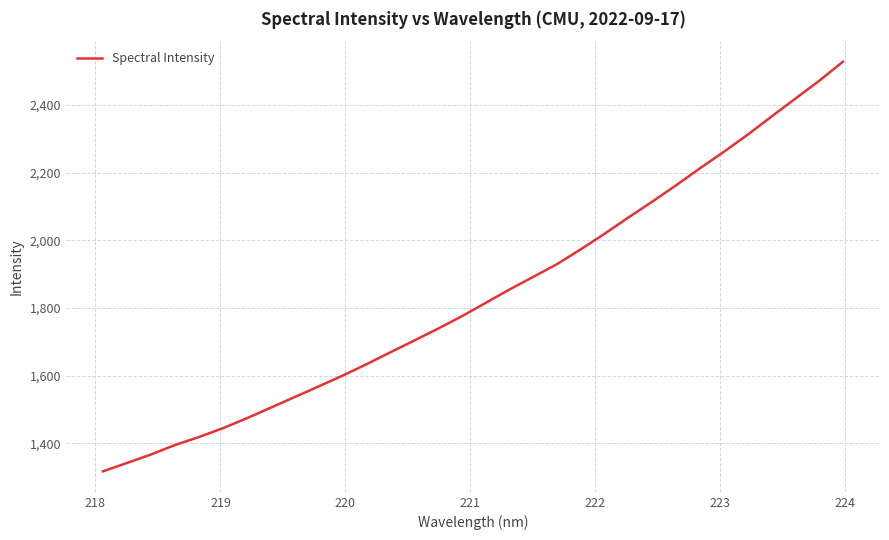

What is the greatest value displayed?

2528.3